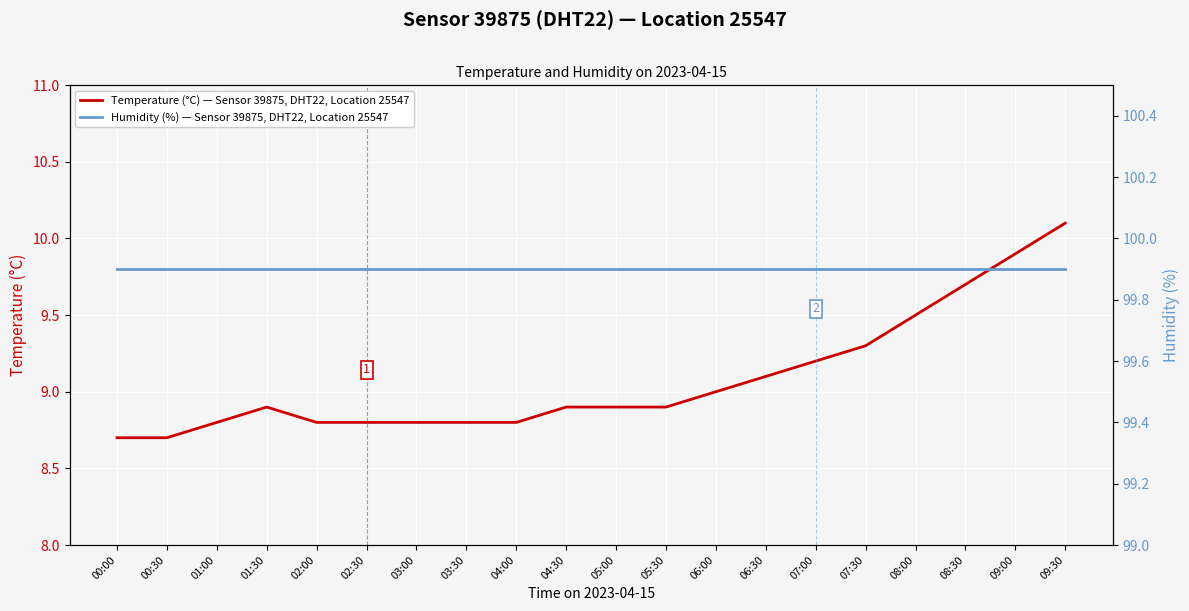

Reading left to right, list all the values displayed in this chart.

Temperature (°C) — Sensor 39875, DHT22, Location 25547: 00:00=8.7	00:30=8.7	01:00=8.8	01:30=8.9	02:00=8.8	02:30=8.8	03:00=8.8	03:30=8.8	04:00=8.8	04:30=8.9	05:00=8.9	05:30=8.9	06:00=9.0	06:30=9.1	07:00=9.2	07:30=9.3	08:00=9.5	08:30=9.7	09:00=9.9	09:30=10.1
Humidity (%) — Sensor 39875, DHT22, Location 25547: 00:00=99.9	00:30=99.9	01:00=99.9	01:30=99.9	02:00=99.9	02:30=99.9	03:00=99.9	03:30=99.9	04:00=99.9	04:30=99.9	05:00=99.9	05:30=99.9	06:00=99.9	06:30=99.9	07:00=99.9	07:30=99.9	08:00=99.9	08:30=99.9	09:00=99.9	09:30=99.9